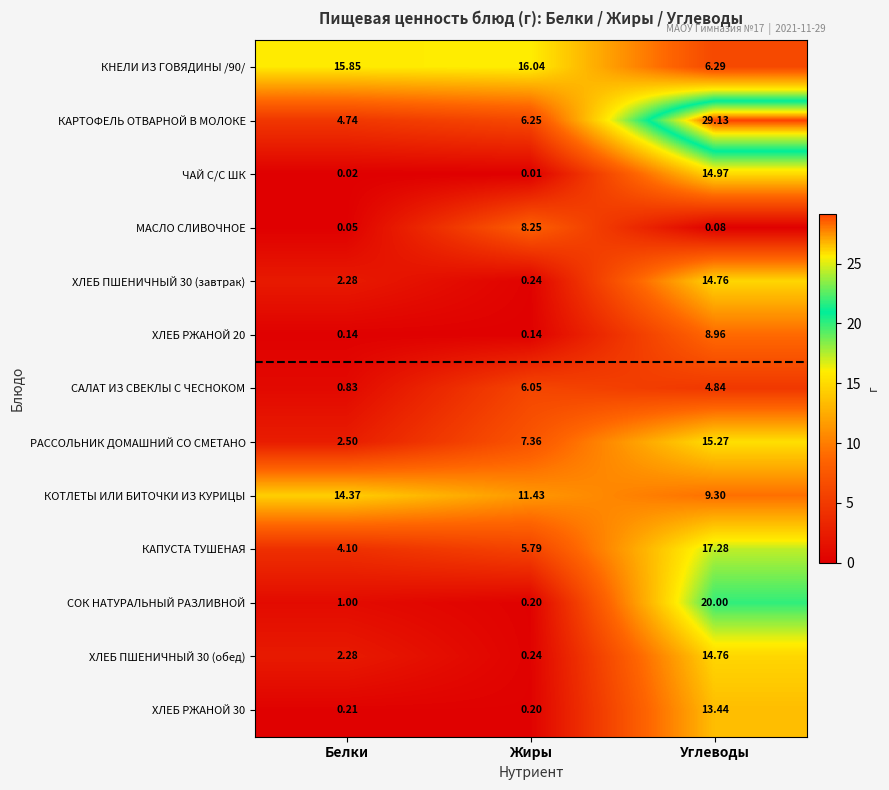

How many categories are shown in the chart?

3